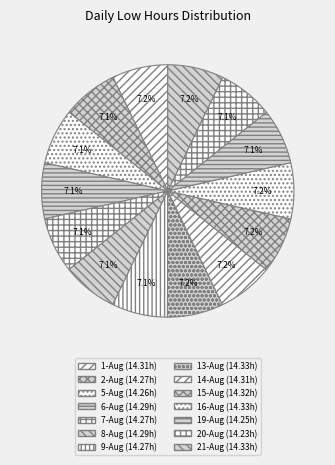

Is it true that 6-Aug is 7% of the pie?

True